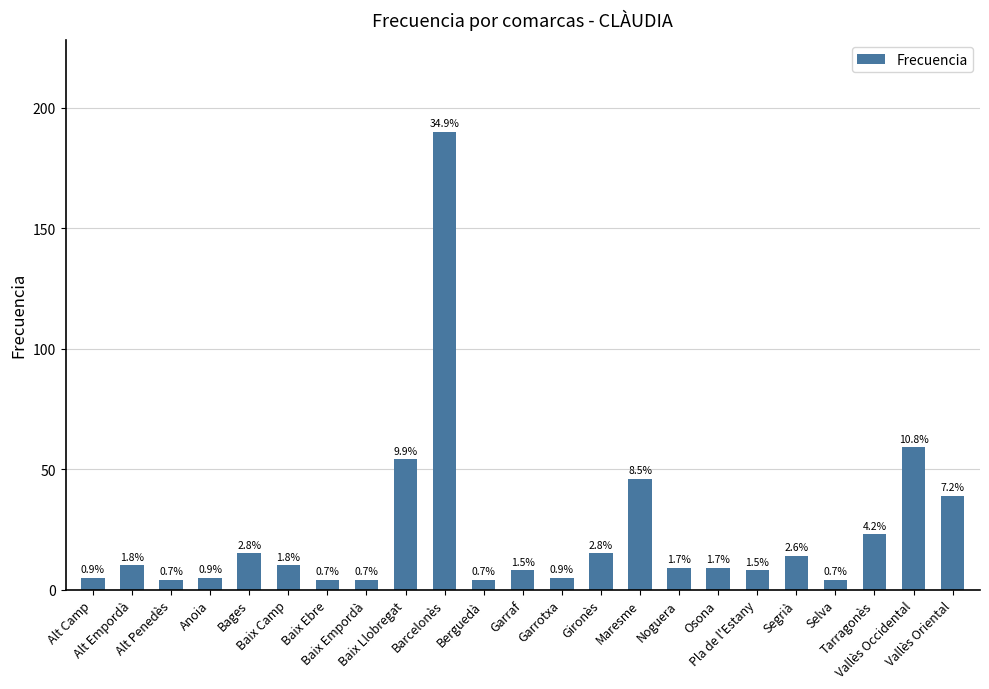

Are the bars horizontal?

No